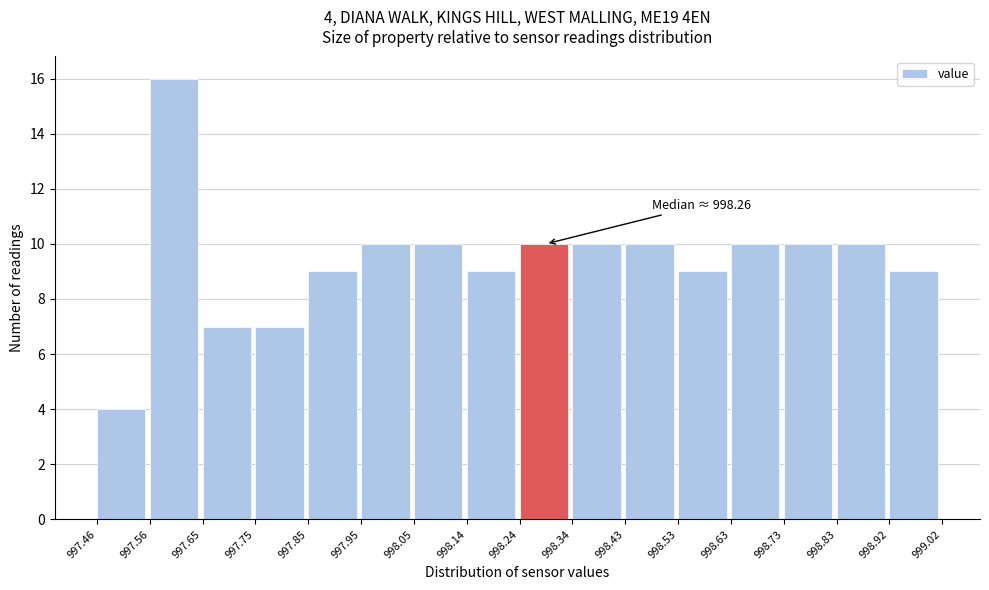

Which range on the x-axis has the tallest bar?

997.56 to 997.65